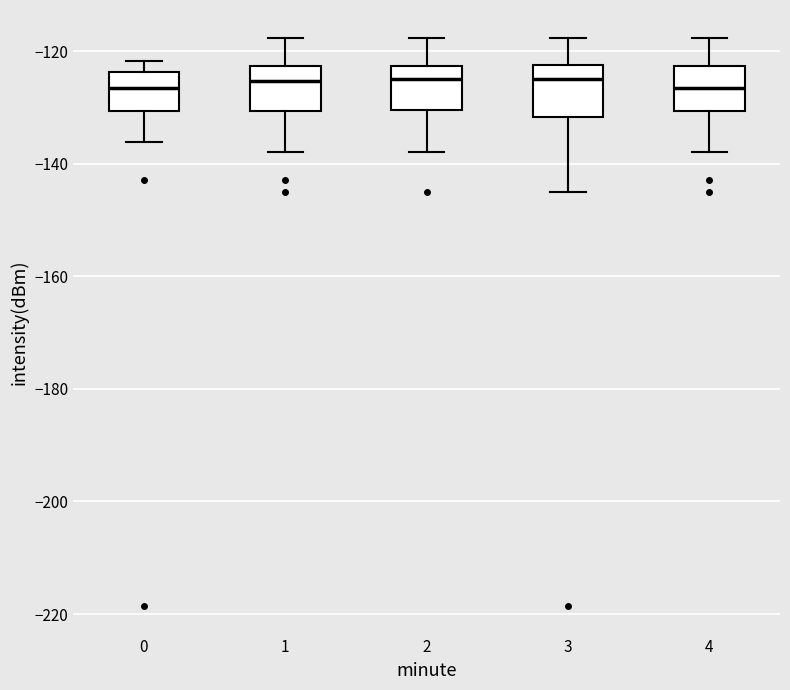

Reading left to right, transcribe this box plot: for each box, give where its median line is, the range the box spans, and where its two whiskers end, as read against the y-axis. The values are not printed on the chart, so give them approximately, as read against the axis.

0: median -126, box -130 to -124, whiskers -136 to -122
1: median -126, box -130 to -122, whiskers -138 to -118
2: median -124, box -130 to -122, whiskers -138 to -118
3: median -124, box -132 to -122, whiskers -146 to -118
4: median -126, box -130 to -122, whiskers -138 to -118